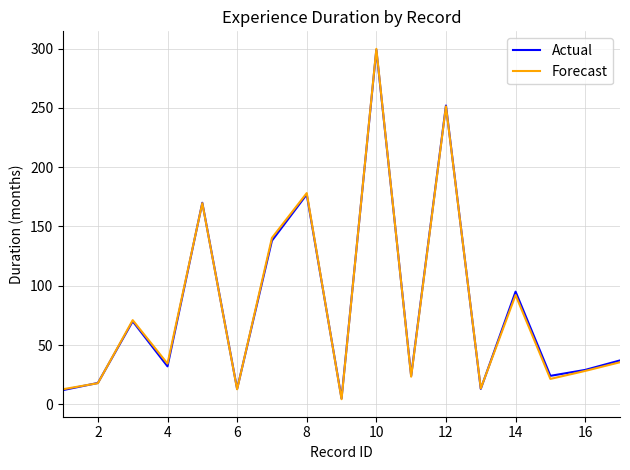

At how many categories does at least one series exceed 203?

2